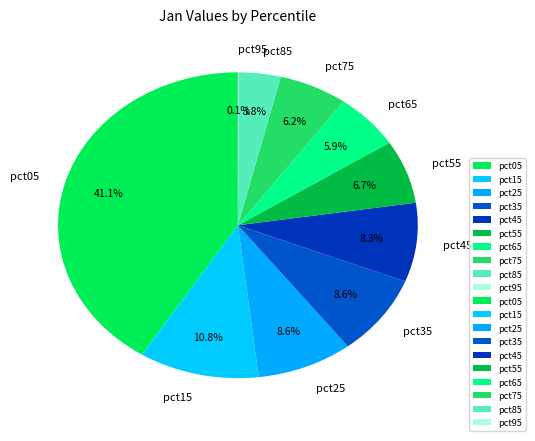

To the nearest percent, what portion does pct05 represent?

41%